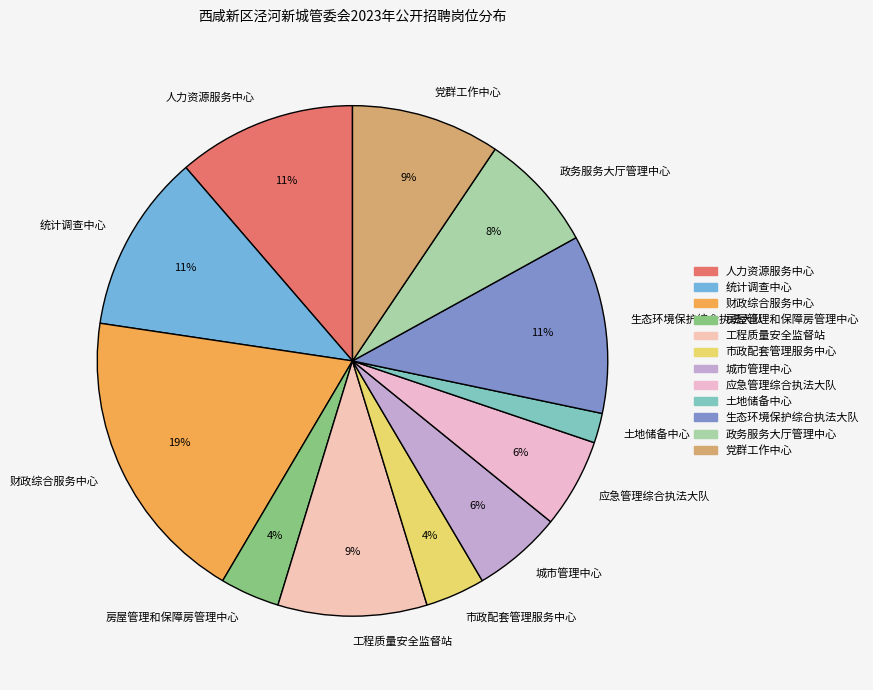

Is 人力资源服务中心 the majority of the pie?

No